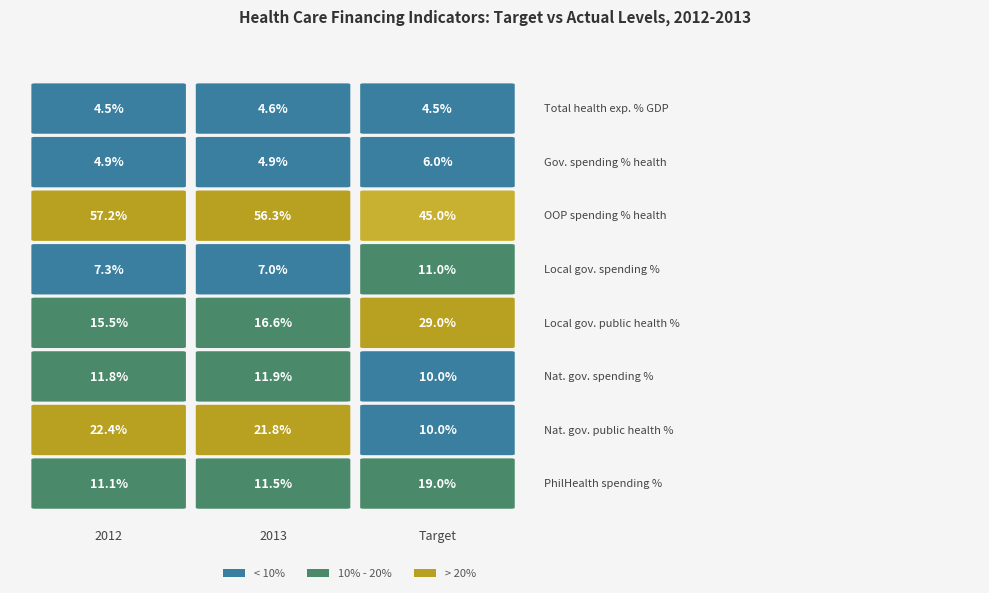

Rank the series by their maximum value, from lowest to highest.

Total health expenditure as % of GDP, Government spending on health as % of health, Local government spending as % of government, National government spending as % of health, PhilHealth spending as % of health, National government spending for public %, Local government spending for public health %, Out-of-pocket health spending as % of health